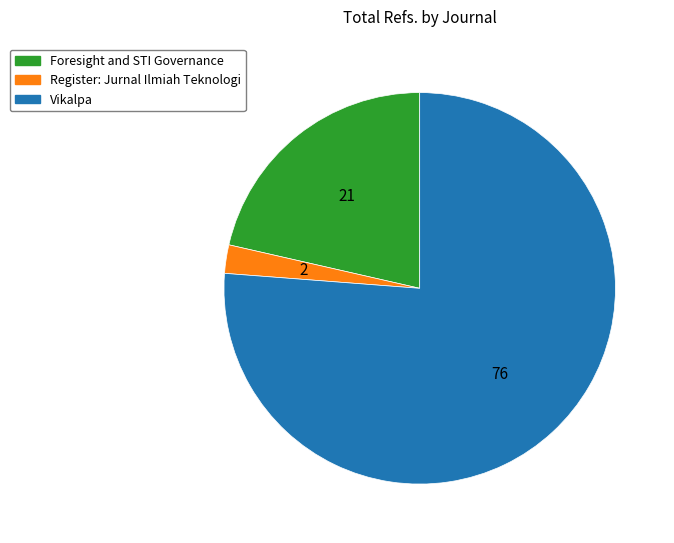

Which has a higher value, Foresight and STI Governance or Register: Jurnal Ilmiah Teknologi?

Foresight and STI Governance